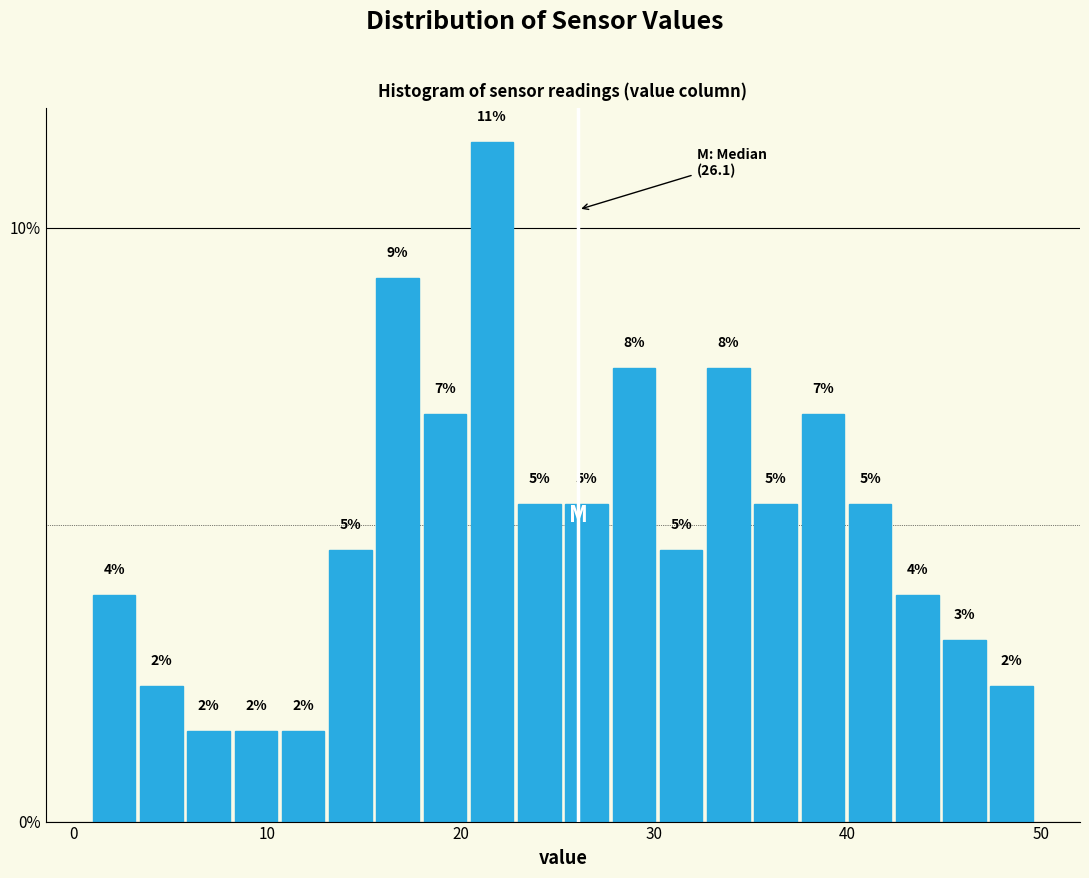

Read against the x-axis, roughly where is the centre of the tallest bar?

22